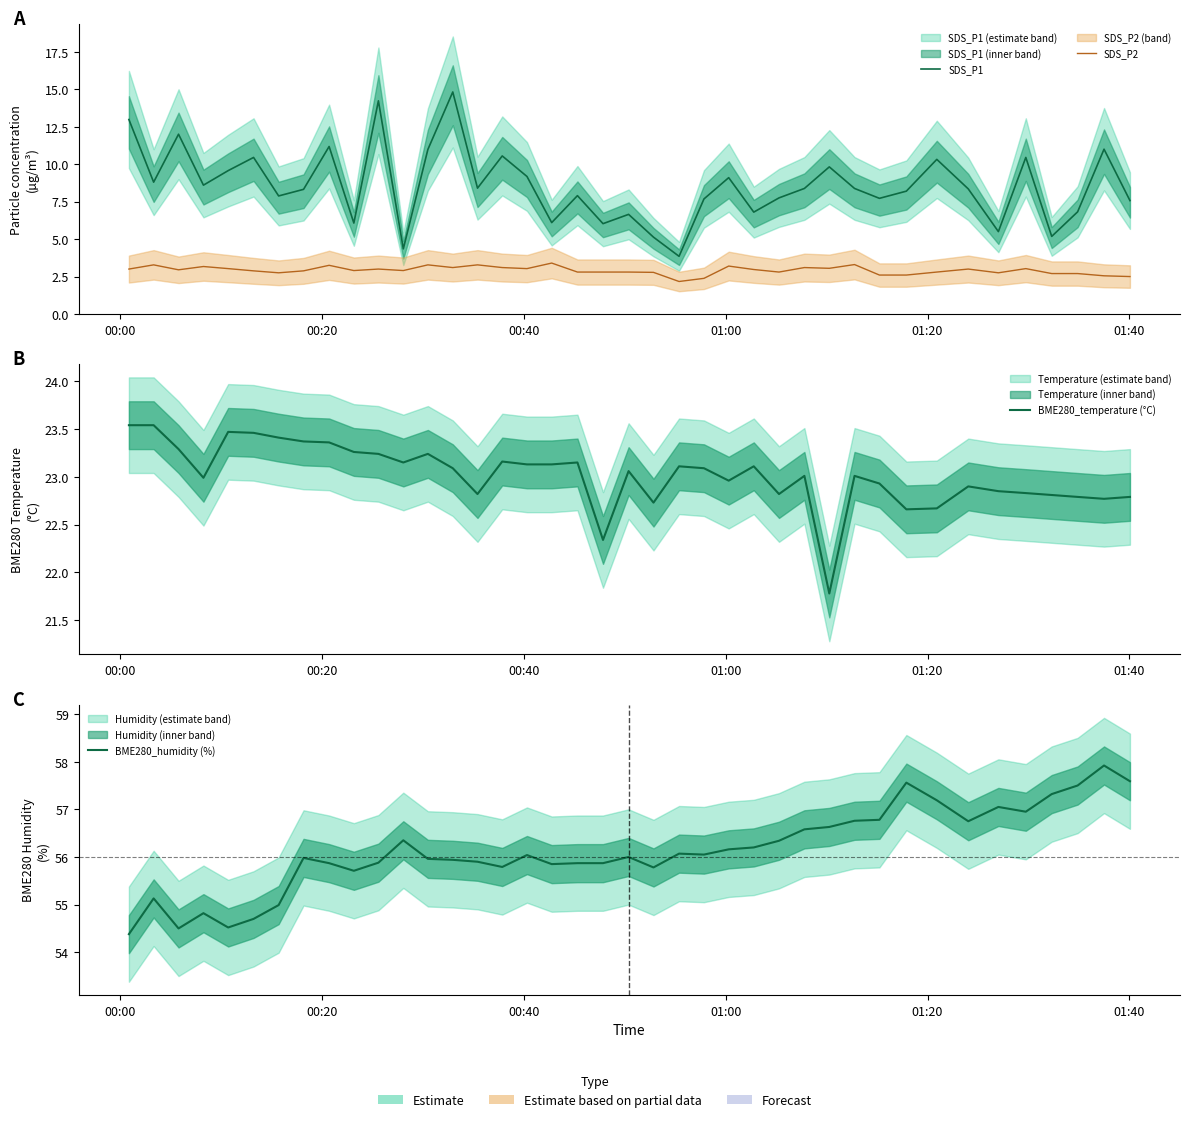

True or false: SDS_P2 and BME280_temperature (°C) cross at least once.

False